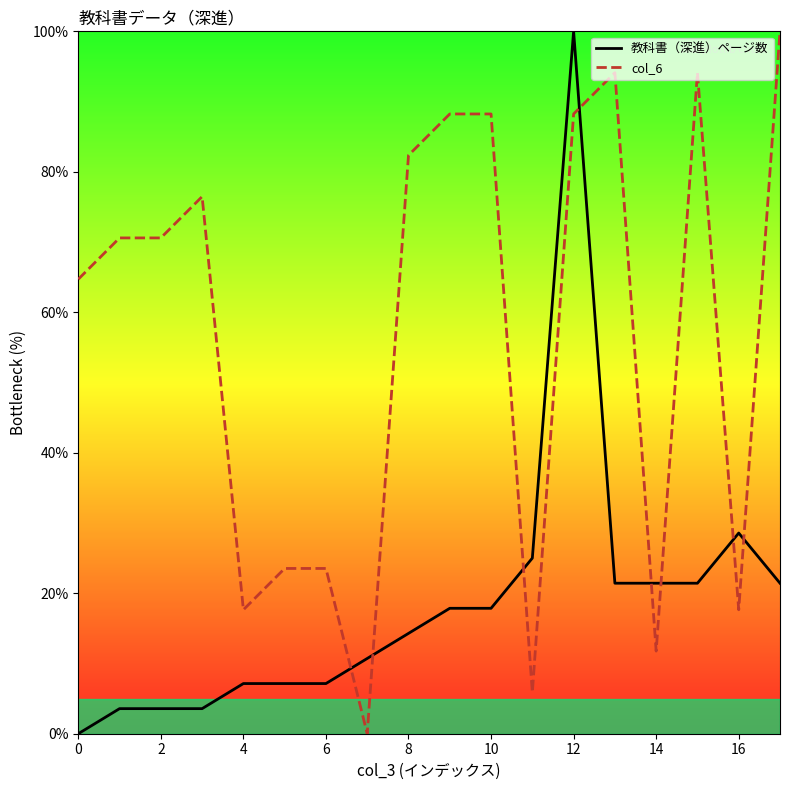

The value of 教科書（深進）ページ数 at 16 is 47.5. True or false?

False